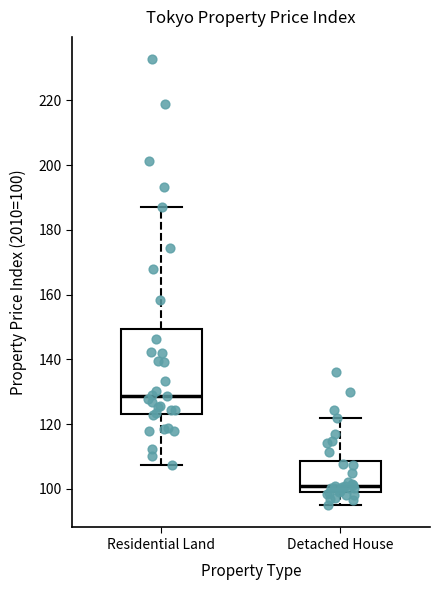

Which box is the tallest, from its lower edge to its upper edge?

Residential Land